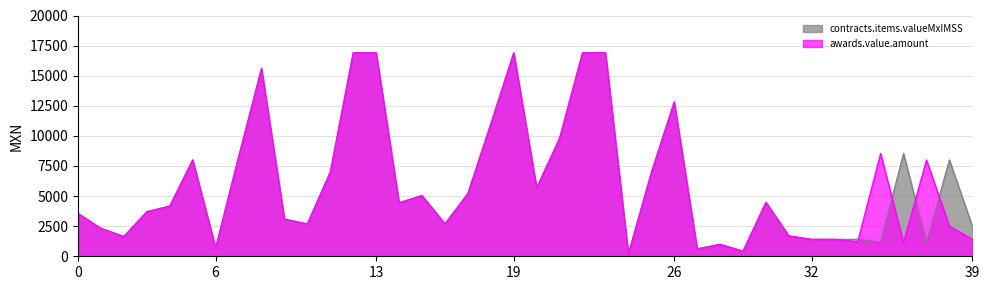

What is the smallest value displayed?

200.0